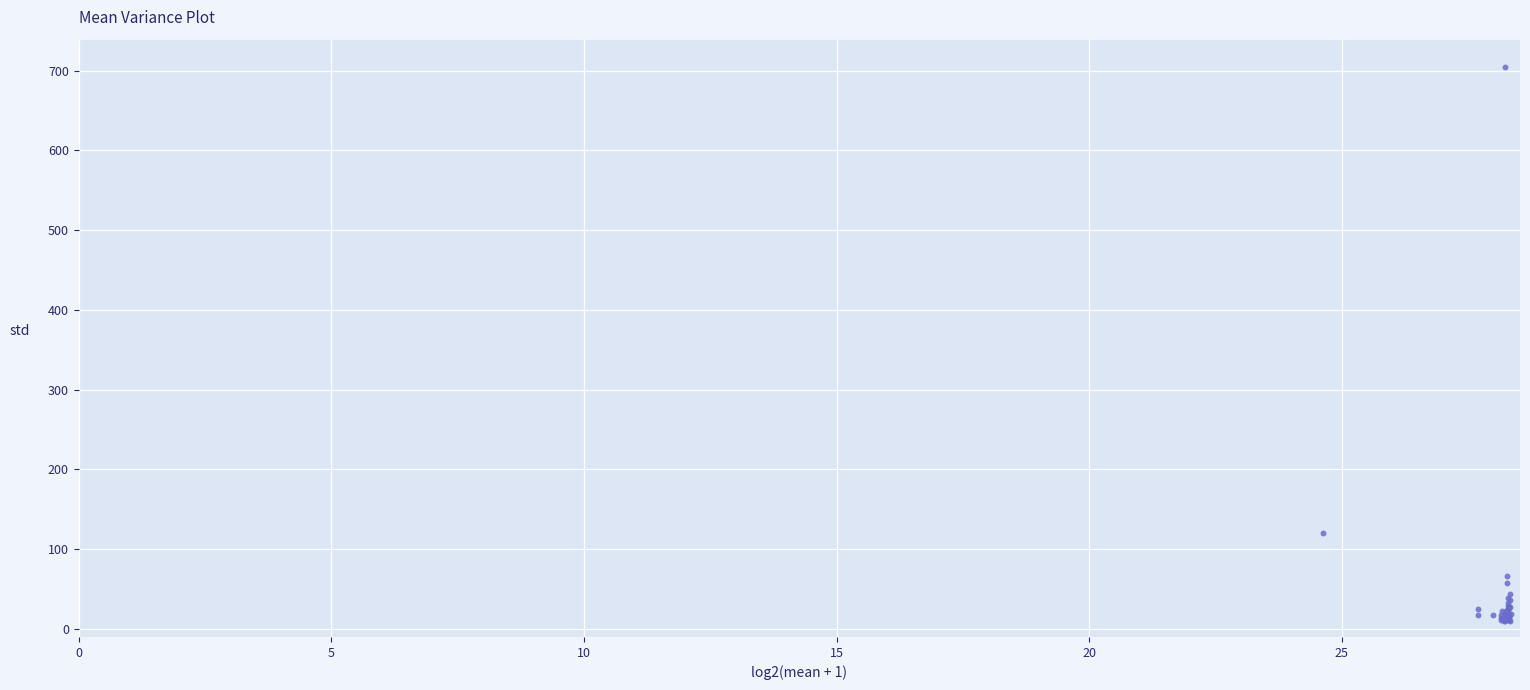

What Y value in the scatter plot is closest to 357?

120